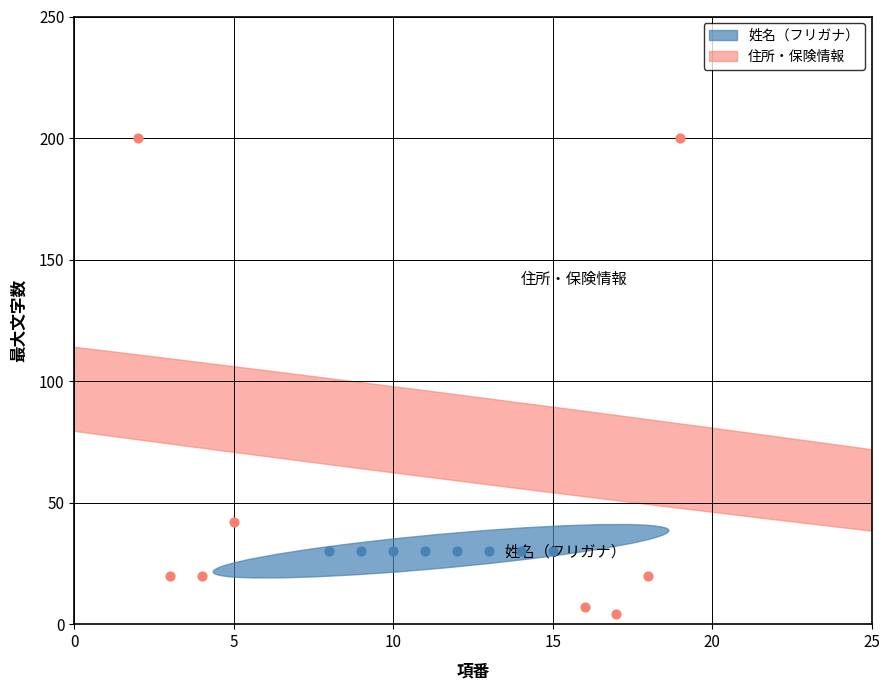

What is the total value across all series at 20?

28